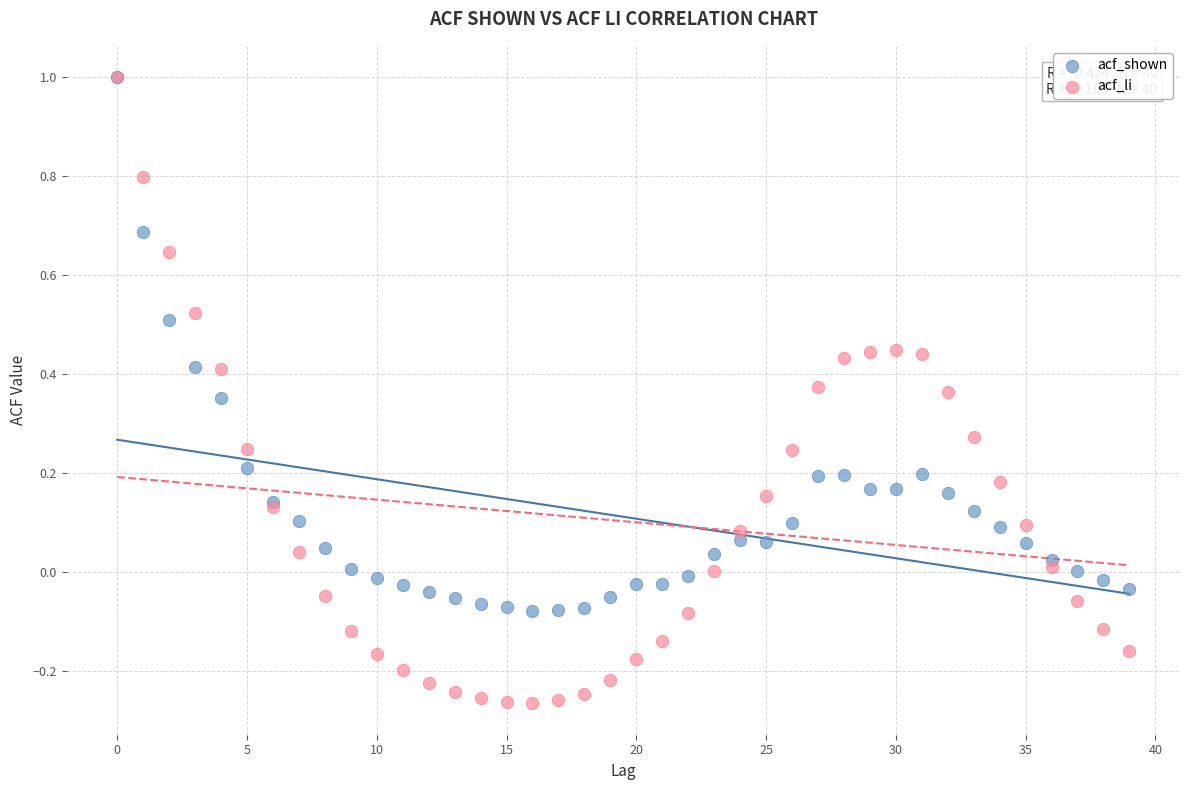

What are all the series names shown in the legend?

acf_shown, acf_li